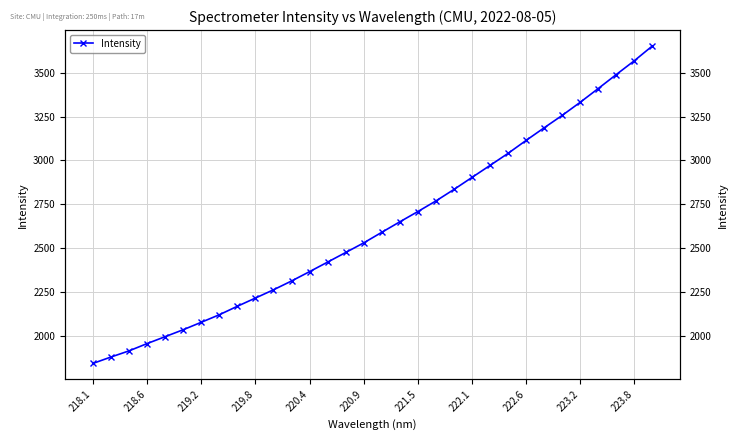

True or false: there are more than 2 points higher than both neighbors.

False